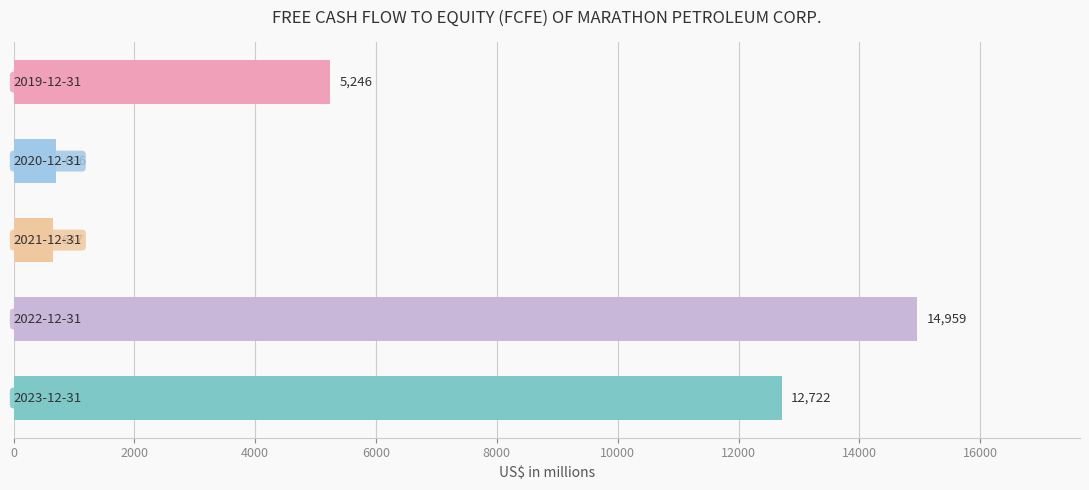

What is the minimum value shown in the chart?

647